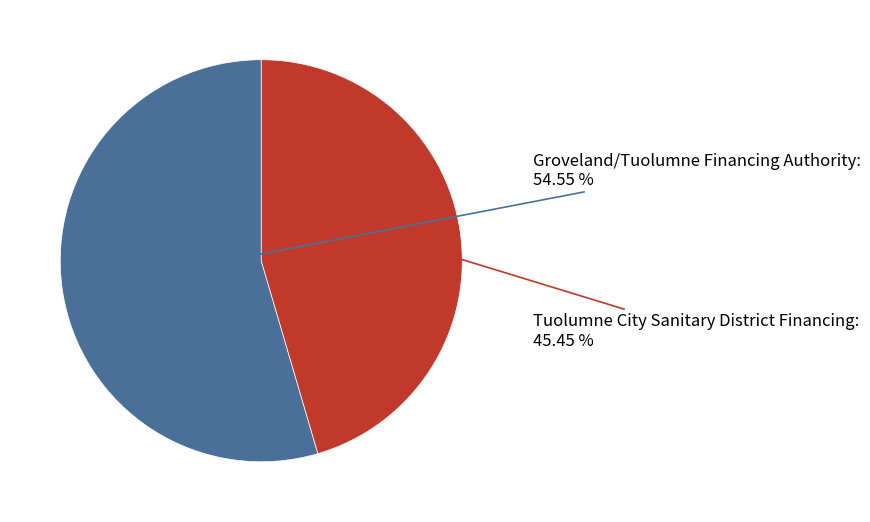

Count the number of slices in the pie.

2